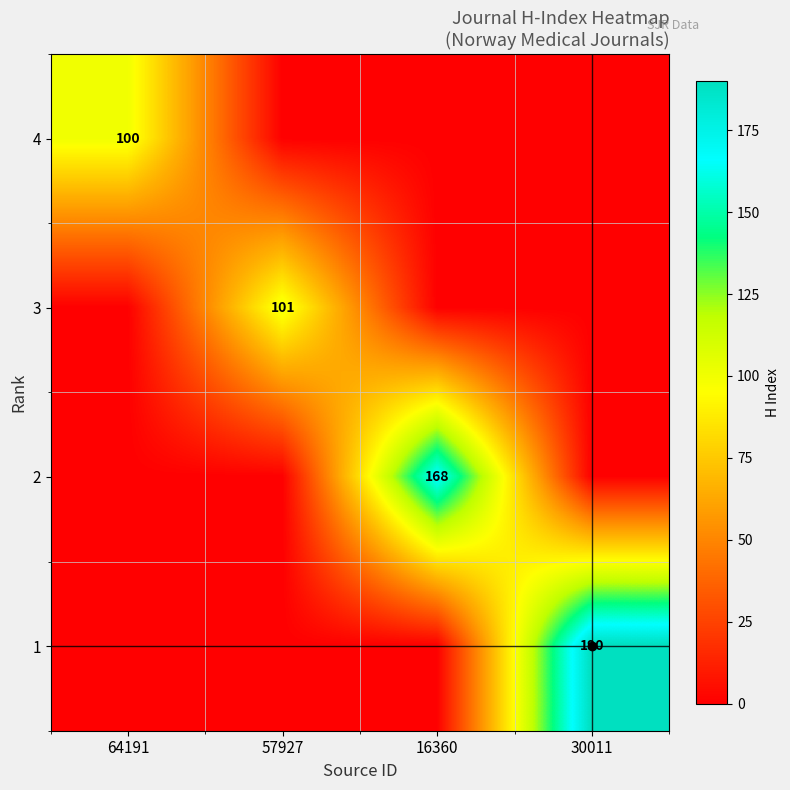

What is the spread (max minus min) of values at 64191?

100